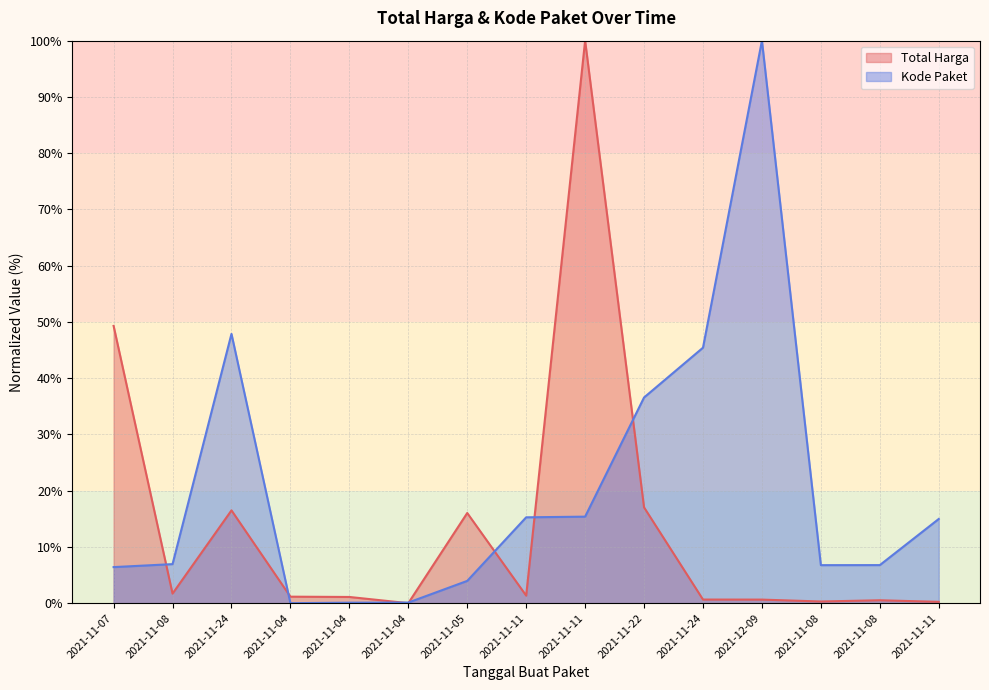

What is the difference between the highest and lowest values at 2021-11-08?

5.2